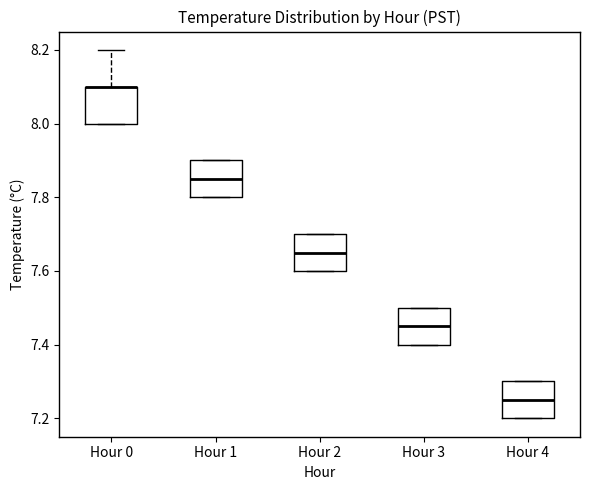

Reading left to right, read every box against the y-axis: the position of its median line, the range the box covers, and the ends of its whiskers. The values are not printed on the chart, so give them approximately, as read against the axis.

Hour 0: median 8.10 (drawn on the box's upper edge), box 8.00 to 8.10, whiskers 8.00 to 8.20
Hour 1: median 7.86, box 7.80 to 7.90, whiskers 7.80 to 7.90
Hour 2: median 7.66, box 7.60 to 7.70, whiskers 7.60 to 7.70
Hour 3: median 7.46, box 7.40 to 7.50, whiskers 7.40 to 7.50
Hour 4: median 7.26, box 7.20 to 7.30, whiskers 7.20 to 7.30